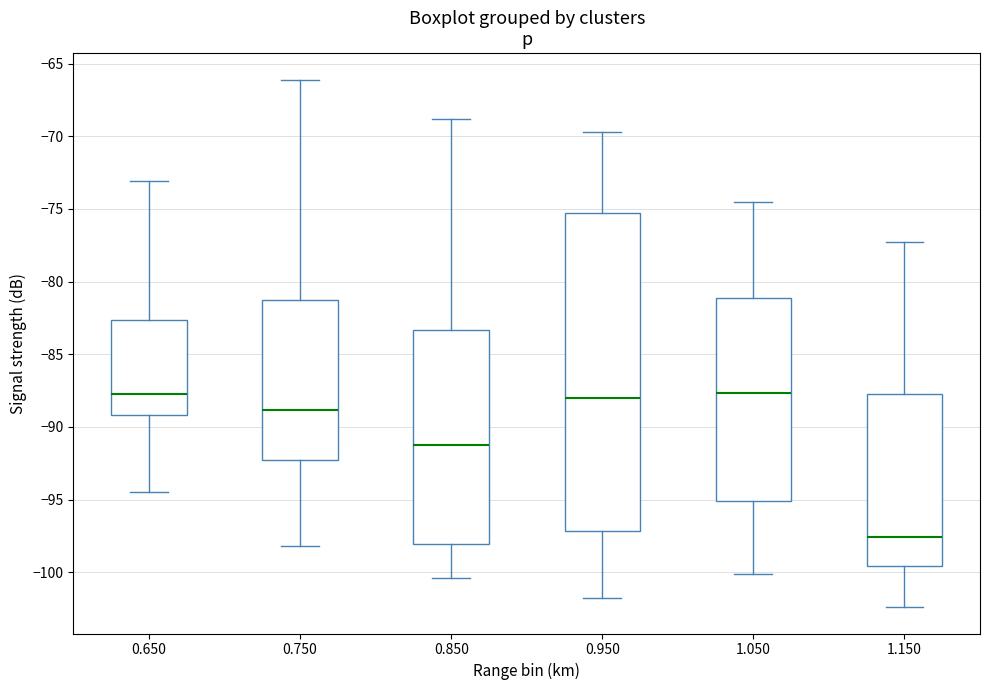

Where does the lower whisker of the box at x = 1.150 end on the y-axis? The values are not printed on the chart, so give them approximately, as read against the axis.

-102.5